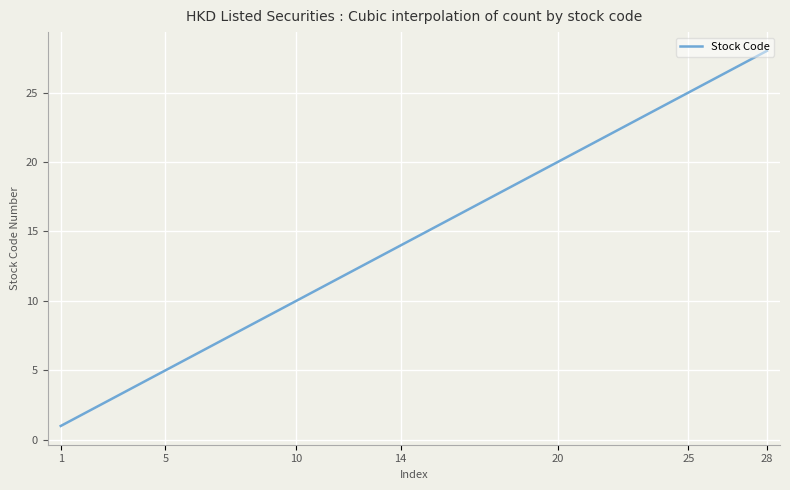

What is the maximum value shown in the chart?

28.0